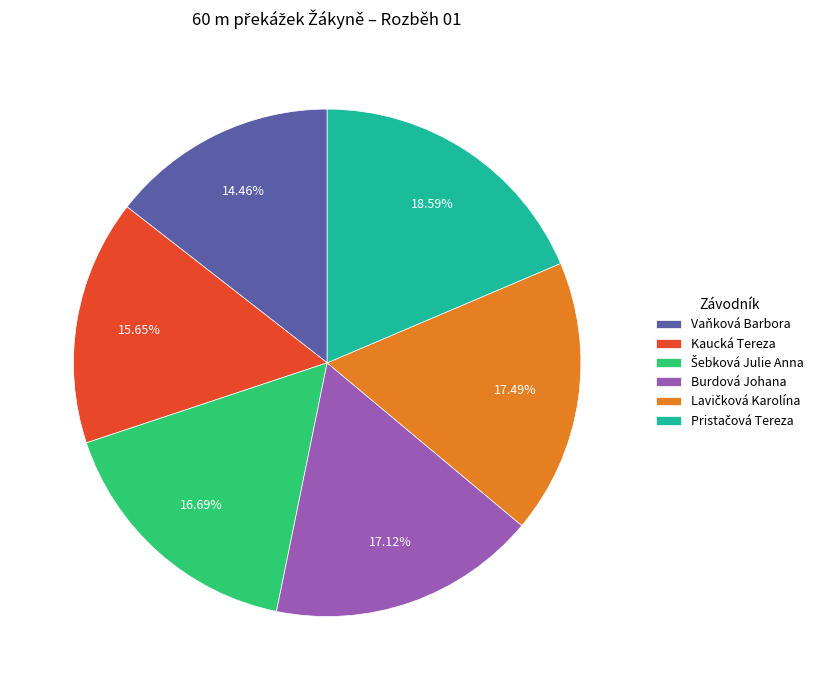

Is there any slice that represents more than half of the pie?

No